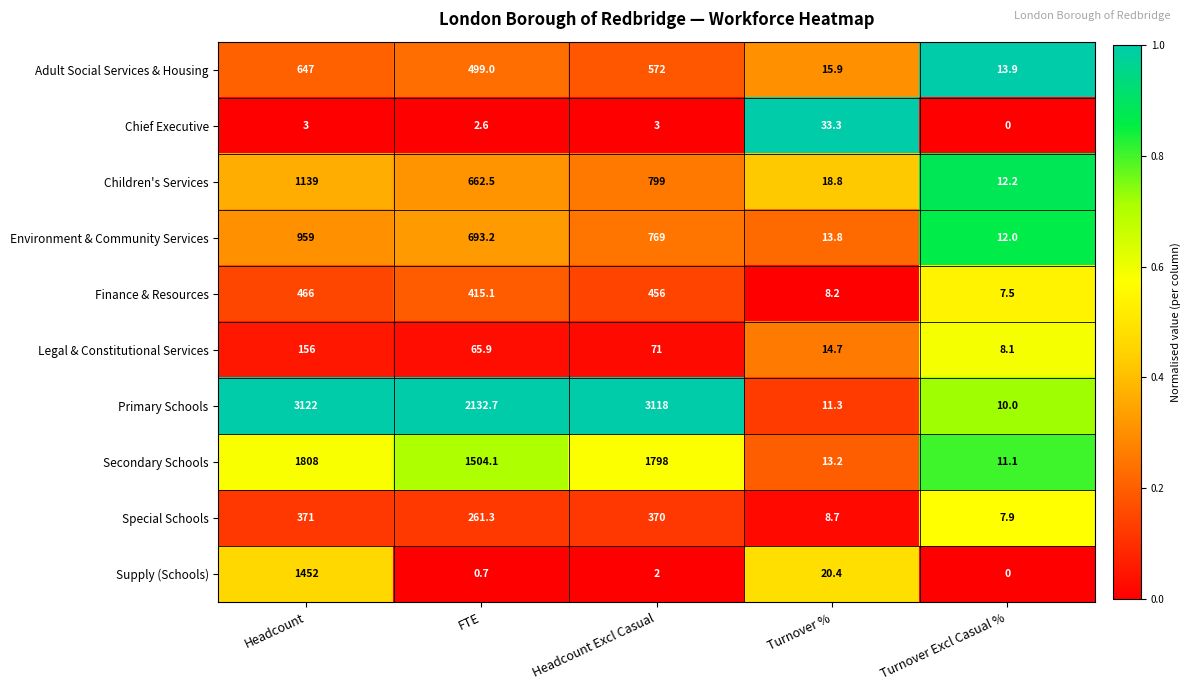

Rank the series at Headcount from lowest to highest value.

Chief Executive, Legal & Constitutional Services, Special Schools, Finance & Resources, Adult Social Services & Housing, Environment & Community Services, Children's Services, Supply (Schools), Secondary Schools, Primary Schools